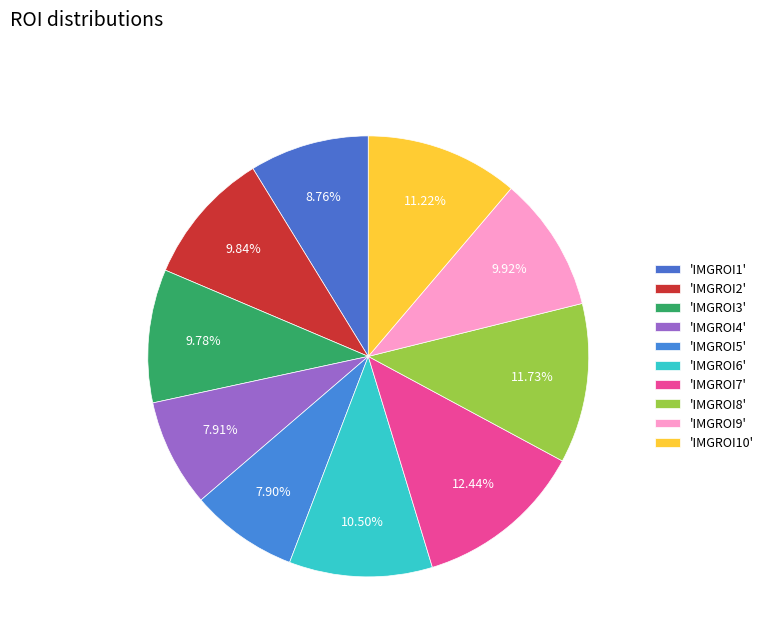

Which slice is the smallest?

IMGROI5